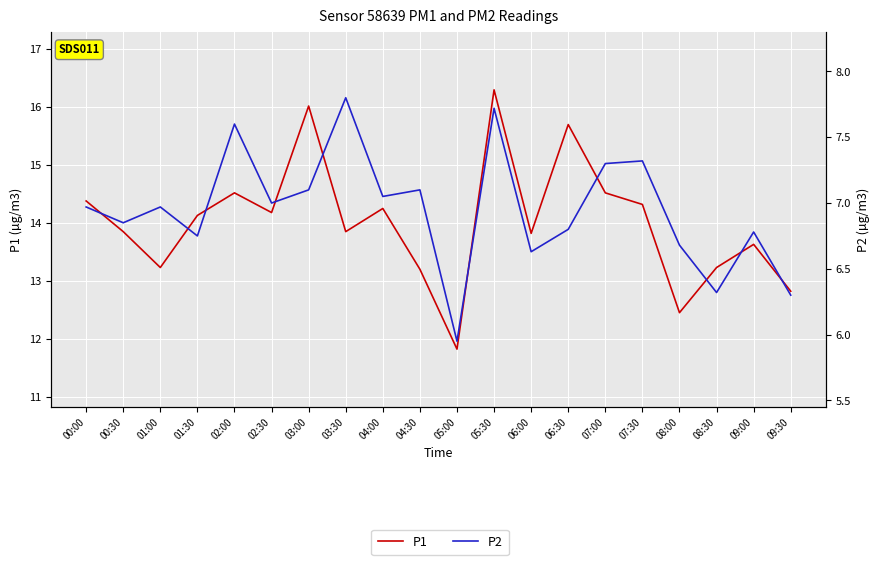

True or false: P1 and P2 intersect in this chart.

False